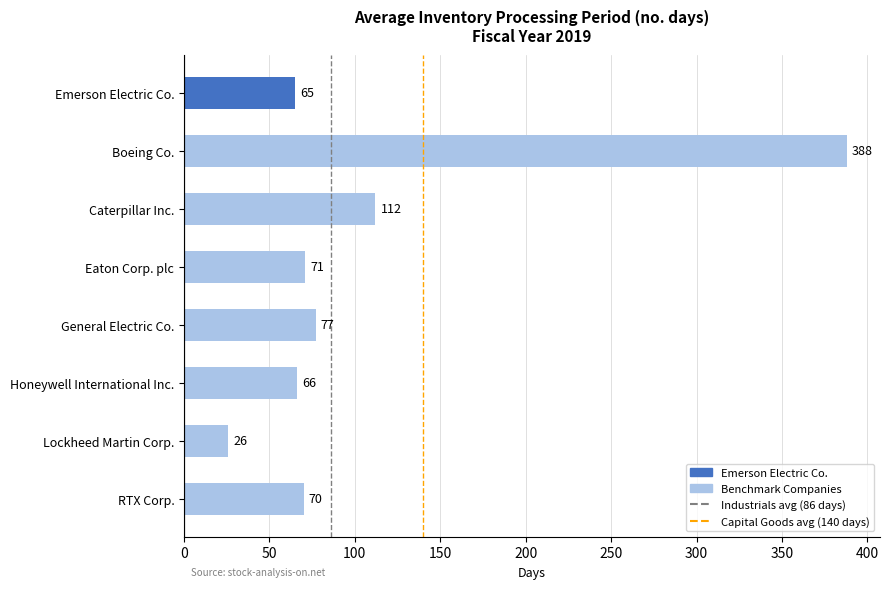

What is the value of the 2nd bar from the top?

388